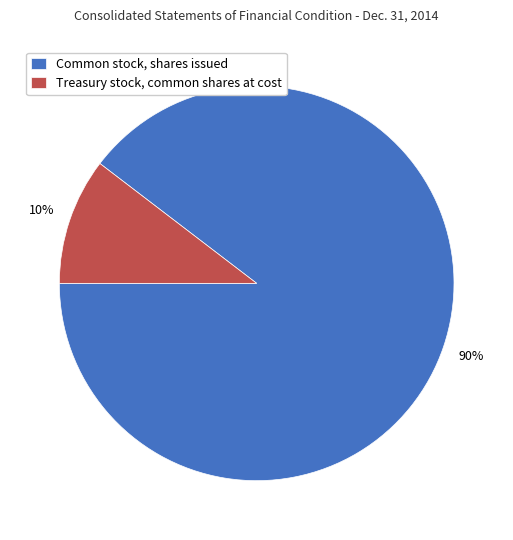

Count the number of slices in the pie.

2